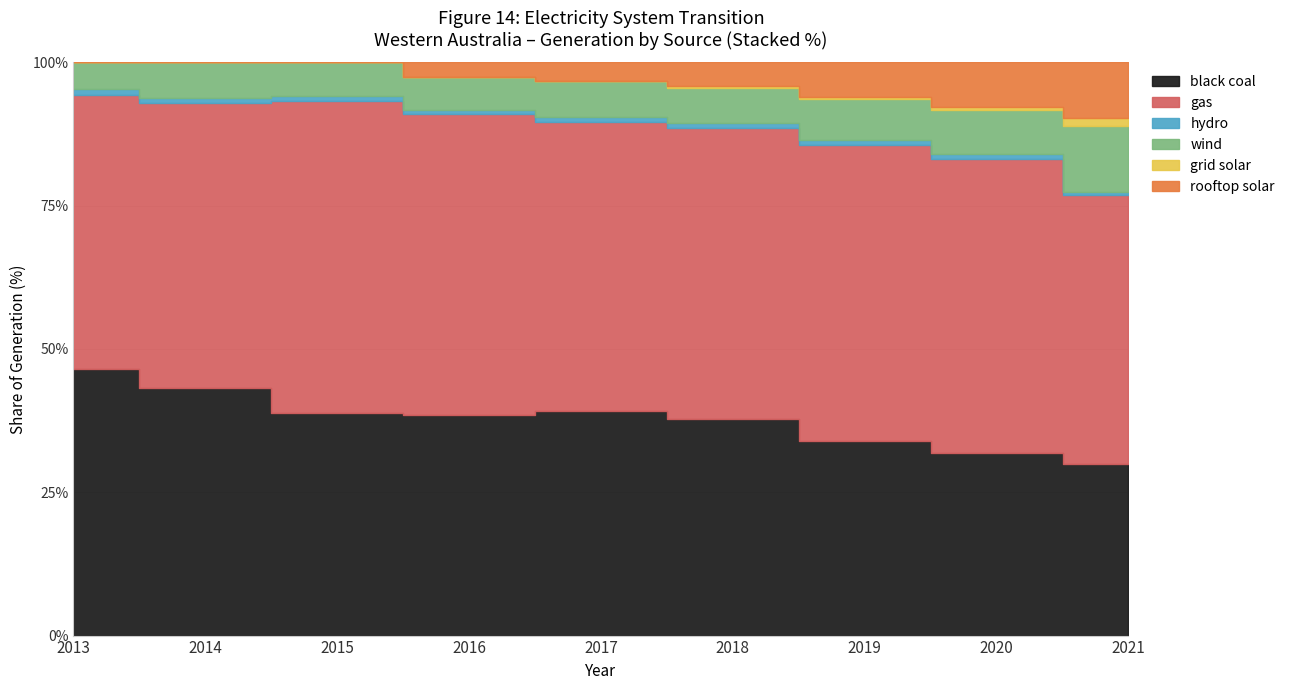

In hydro, how many points are higher than both neighbors (excluding endpoints)?

2